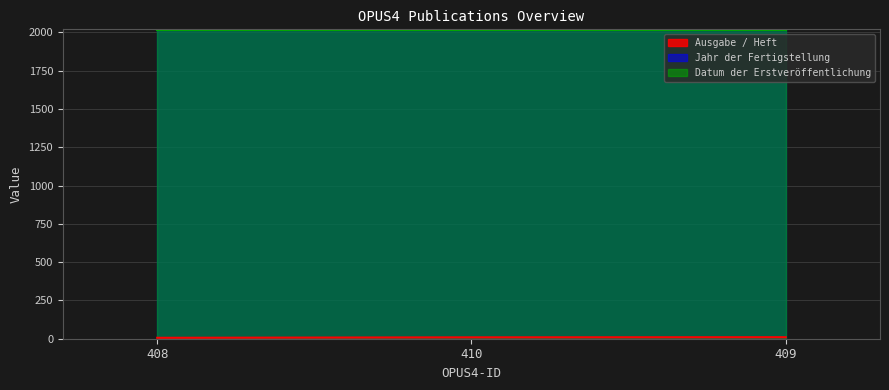

At which label is Datum der Erstveröffentlichung closest to 2015?

408